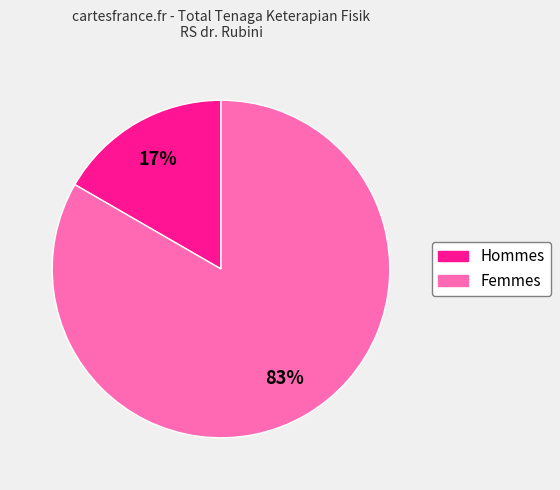

To the nearest percent, what is the average slice percentage?

50%